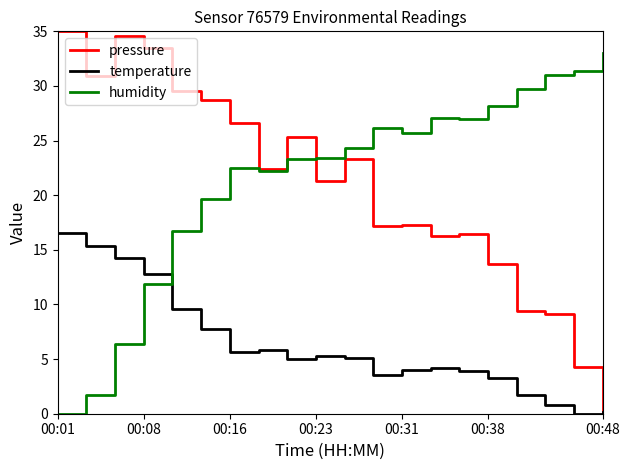

What is the greatest value displayed?

35.0